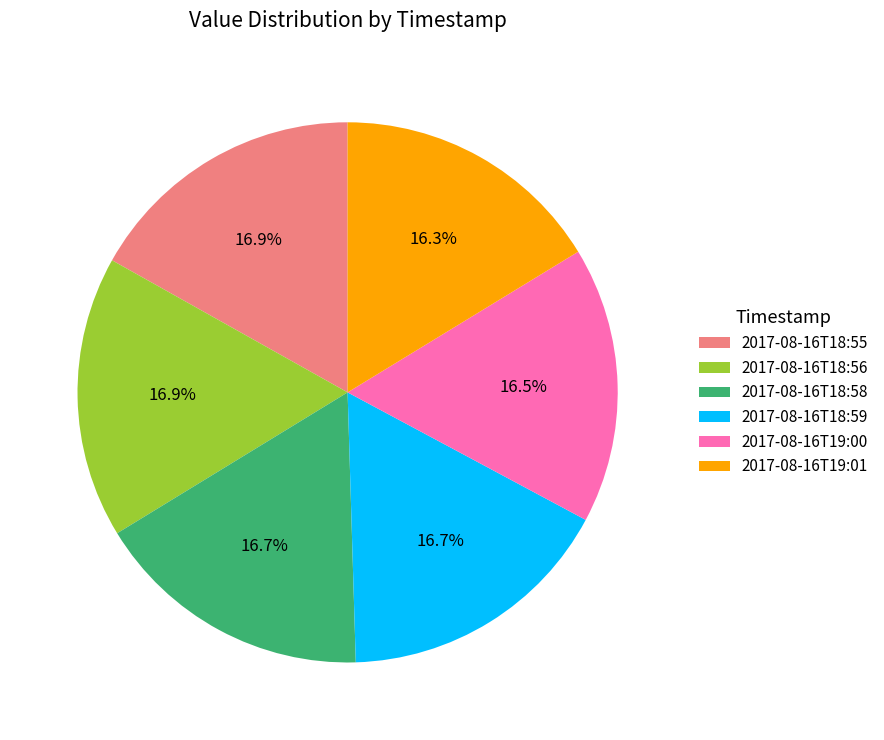

To the nearest percent, what is the combined percentage of 2017-08-16T19:01 and 2017-08-16T18:55?

33%